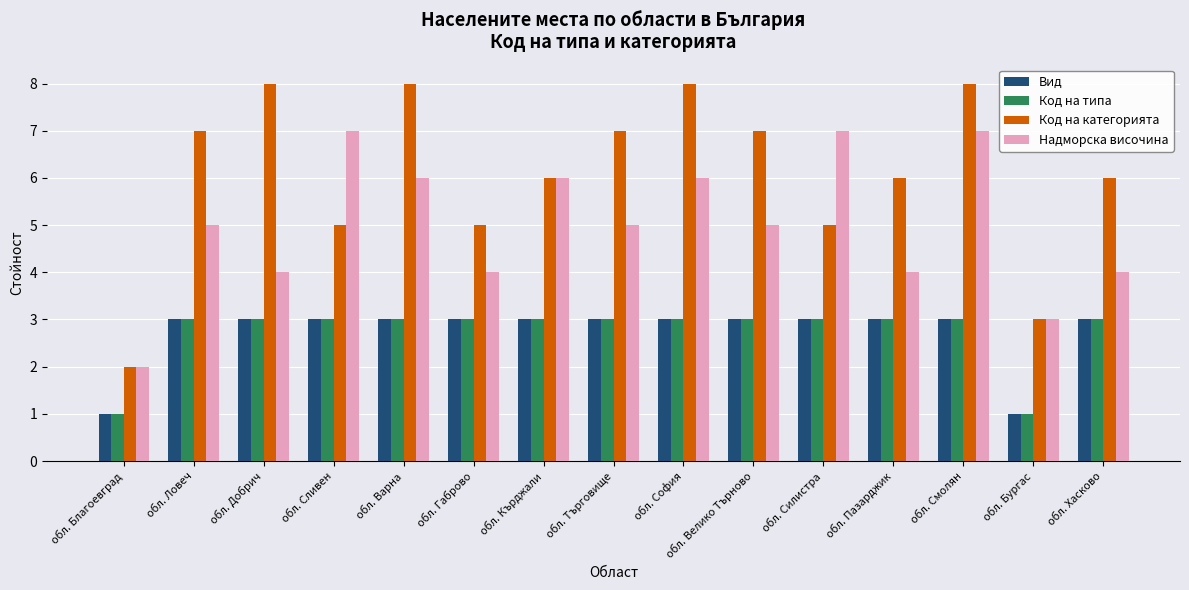

How many Код на типа values are between 3 and 4?

13